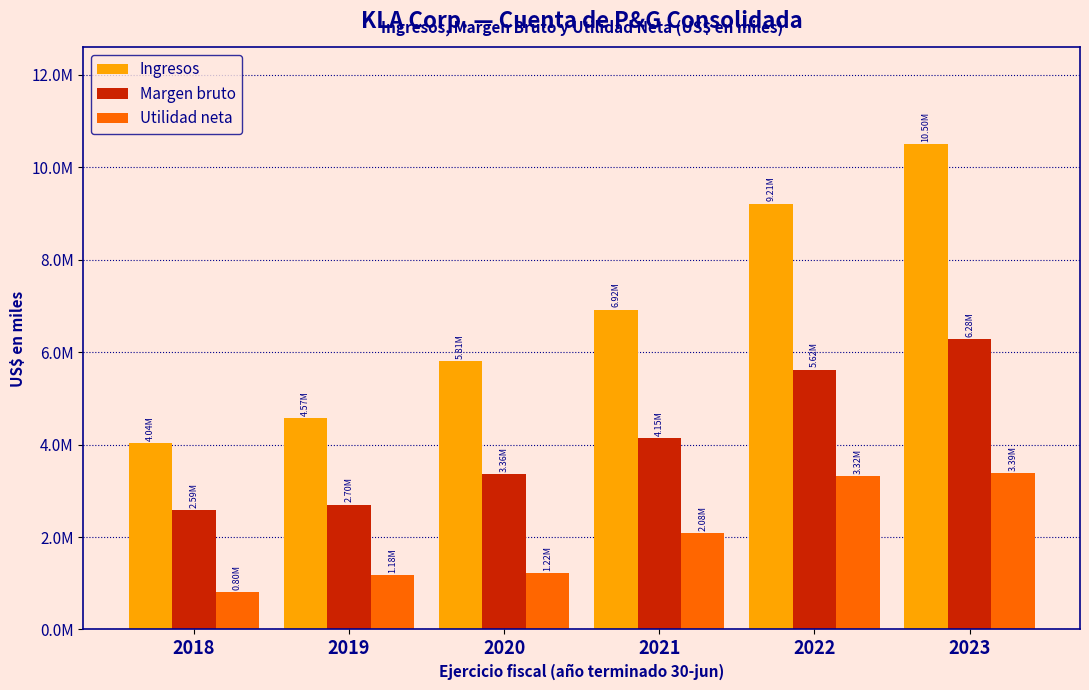

Does the chart contain any negative values?

No